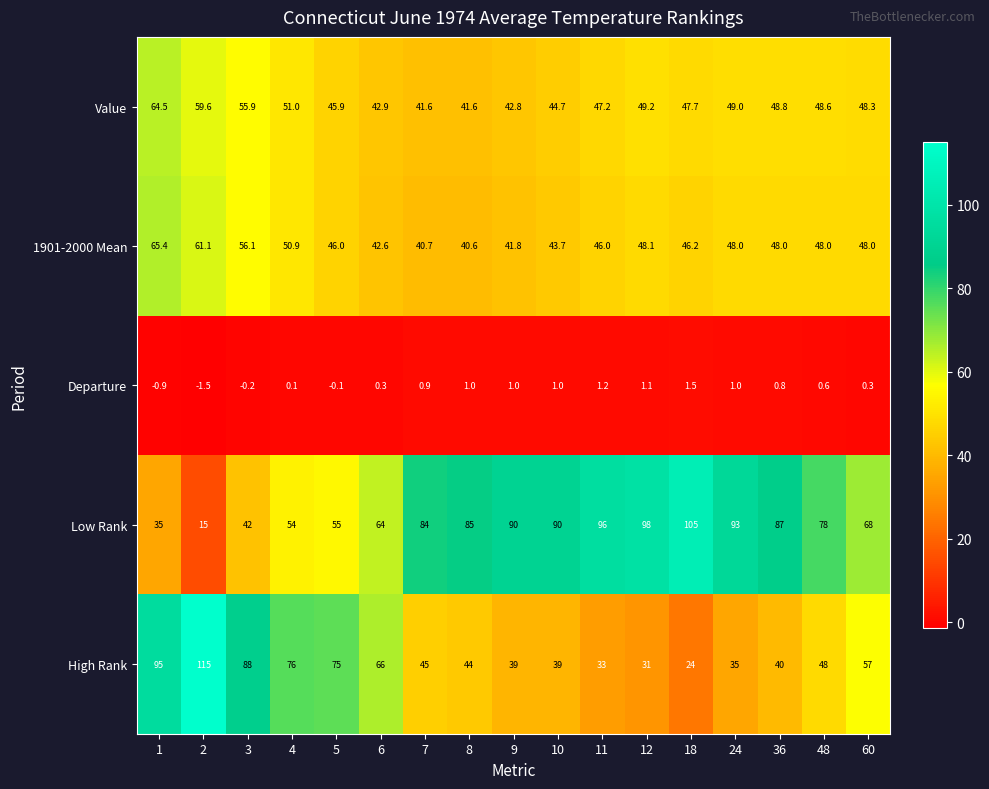

The value of 1901-2000 Mean at 1 is 15.2. True or false?

False